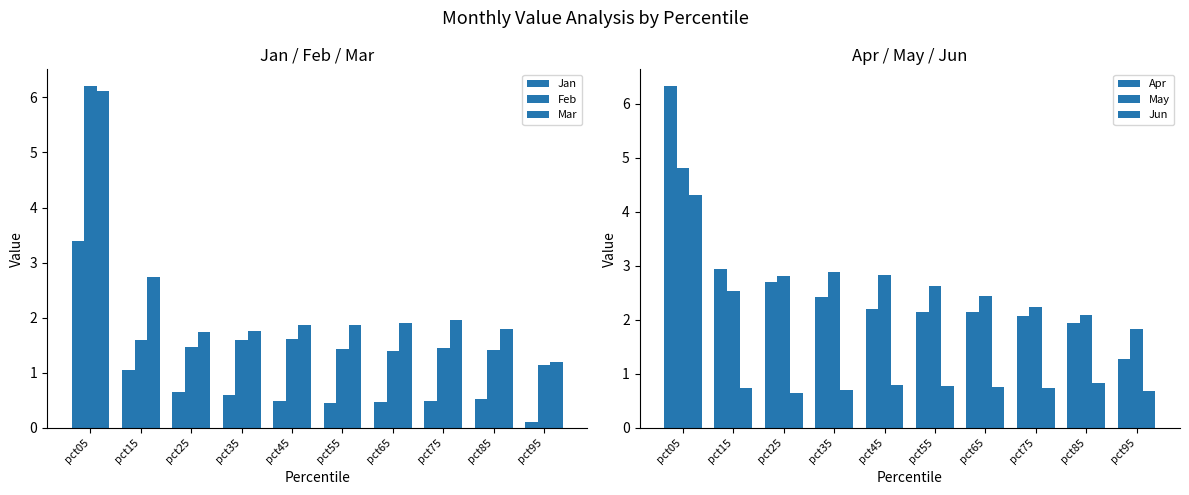

True or false: Feb has a value of 1.6 at pct15.

True